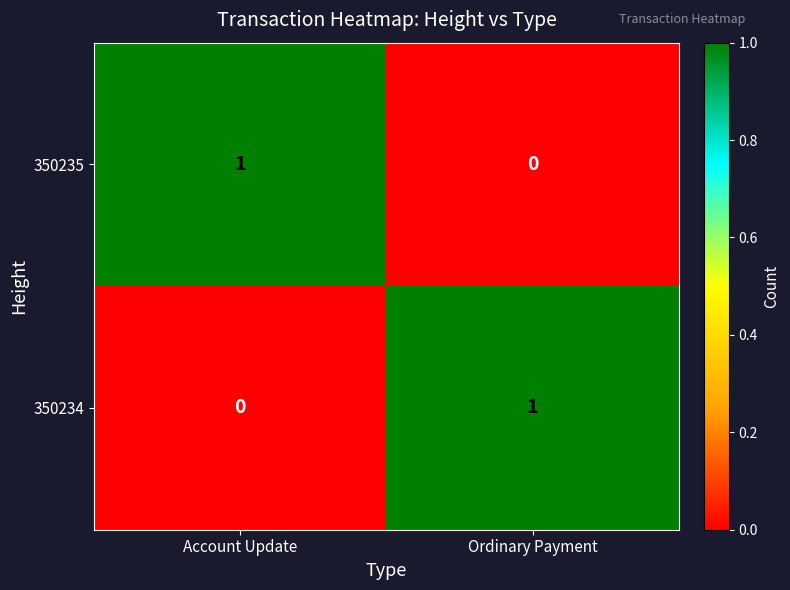

The 350234 series shows 1 at Ordinary Payment. True or false?

True